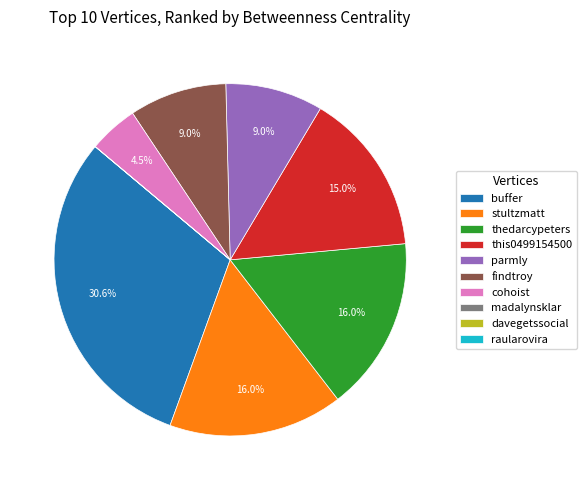

How much of the chart is everything except buffer?

69.4%